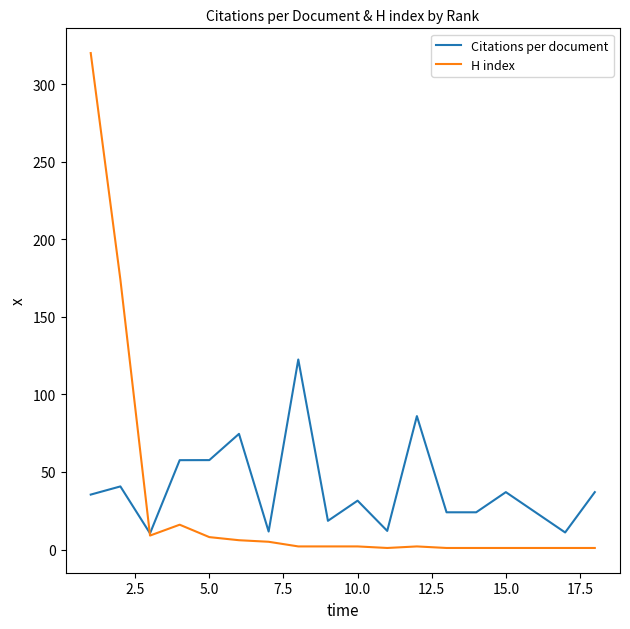

What is the difference between the maximum and minimum values in the H index series?

319.0